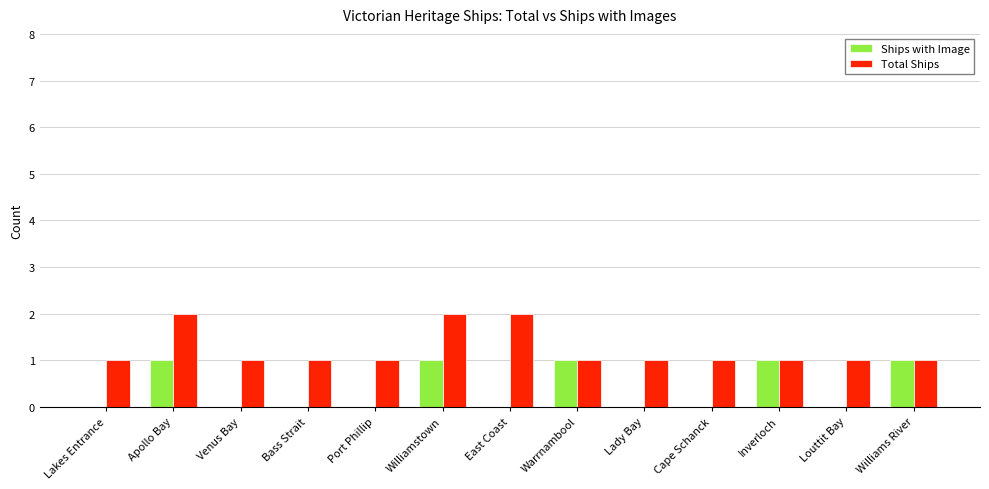

True or false: Total Ships has a value of 2 at Lakes Entrance.

False